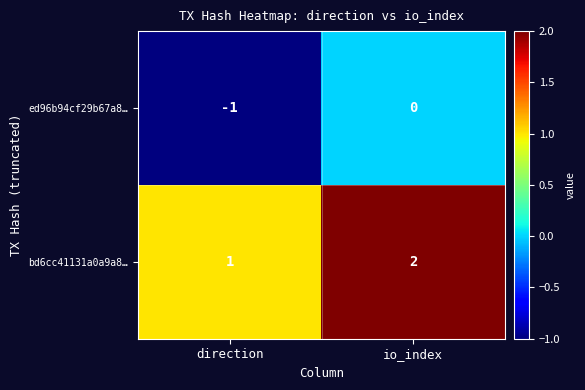

Rank the series by their maximum value, from lowest to highest.

ed96b94cf29b67a8…, bd6cc41131a0a9a8…